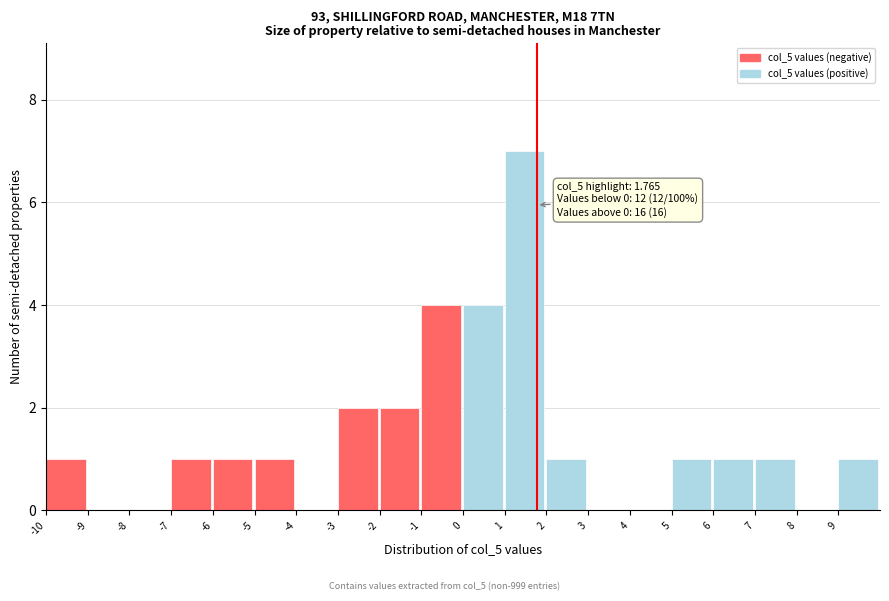

Over which range of the x-axis is the bar tallest?

1 to 2